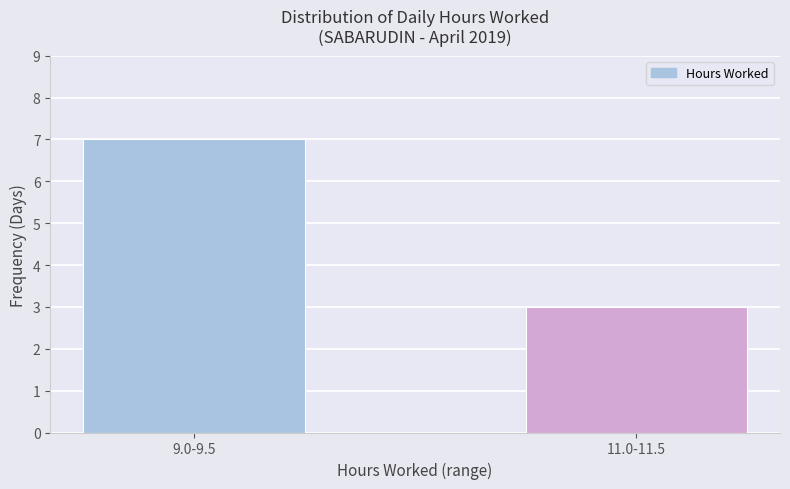

Reading left to right, extract all data points from this chart.

7	3